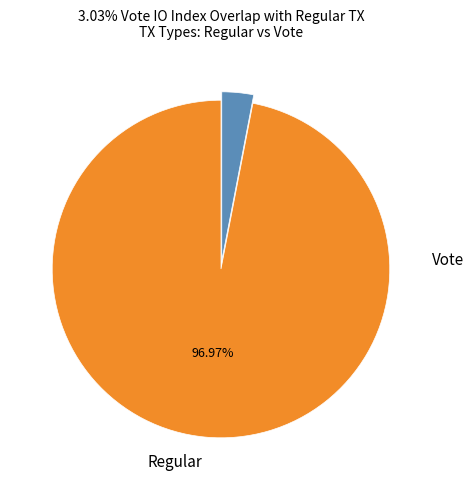

To the nearest percent, what is the difference between the largest and smallest slice percentages?

94%